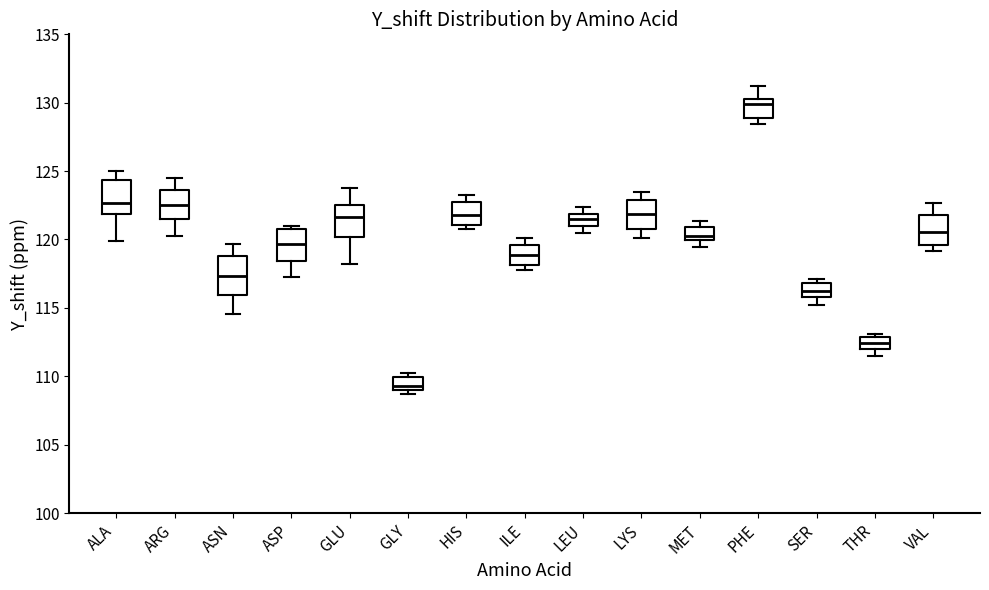

Reading left to right, read every box against the y-axis: the position of its median line, the range the box covers, and the ends of its whiskers. The values are not printed on the chart, so give them approximately, as read against the axis.

ALA: median 122.5, box 122.0 to 124.5, whiskers 120.0 to 125.0
ARG: median 122.5, box 121.5 to 123.5, whiskers 120.5 to 124.5
ASN: median 117.5, box 116.0 to 119.0, whiskers 114.5 to 119.5
ASP: median 119.5, box 118.5 to 120.5, whiskers 117.0 to 121.0
GLU: median 121.5, box 120.0 to 122.5, whiskers 118.0 to 124.0
GLY: median 109.5, box 109.0 to 110.0, whiskers 108.5 to 110.0 (just above the box's upper edge)
HIS: median 122.0, box 121.0 to 122.5, whiskers 121.0 (just below the box's lower edge) to 123.0
ILE: median 119.0, box 118.0 to 119.5, whiskers 118.0 (just below the box's lower edge) to 120.0
LEU: median 121.5, box 121.0 to 122.0, whiskers 120.5 to 122.5
LYS: median 122.0, box 121.0 to 123.0, whiskers 120.0 to 123.5
MET: median 120.5, box 120.0 to 121.0, whiskers 119.5 to 121.5
PHE: median 130.0, box 129.0 to 130.5, whiskers 128.5 to 131.0
SER: median 116.0 (inside the box), box 116.0 to 117.0, whiskers 115.0 to 117.0 (just above the box's upper edge)
THR: median 112.5, box 112.0 to 113.0, whiskers 111.5 to 113.0 (just above the box's upper edge)
VAL: median 120.5, box 119.5 to 122.0, whiskers 119.0 to 122.5